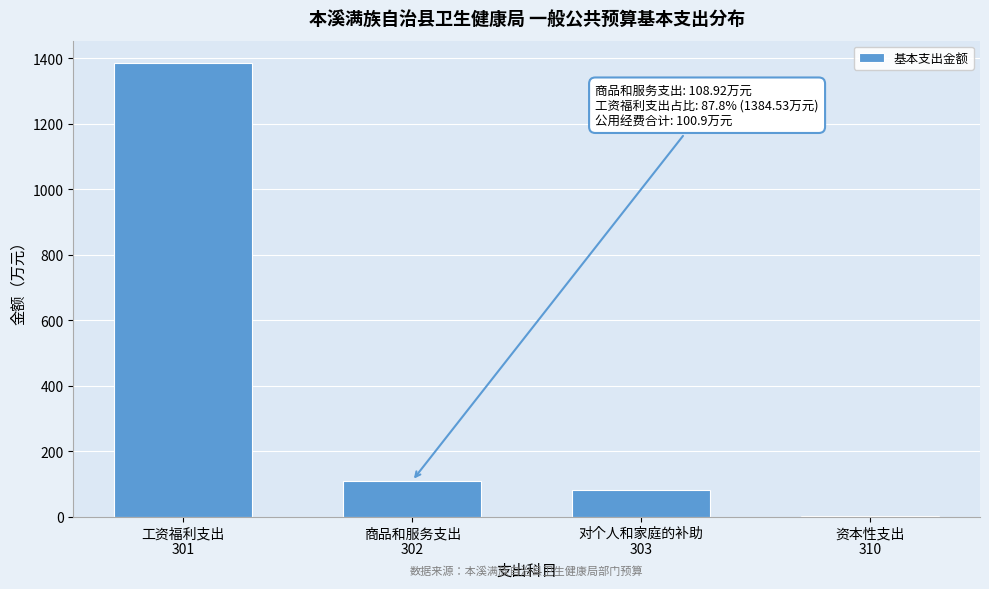

What is the sum of all values?

1576.7